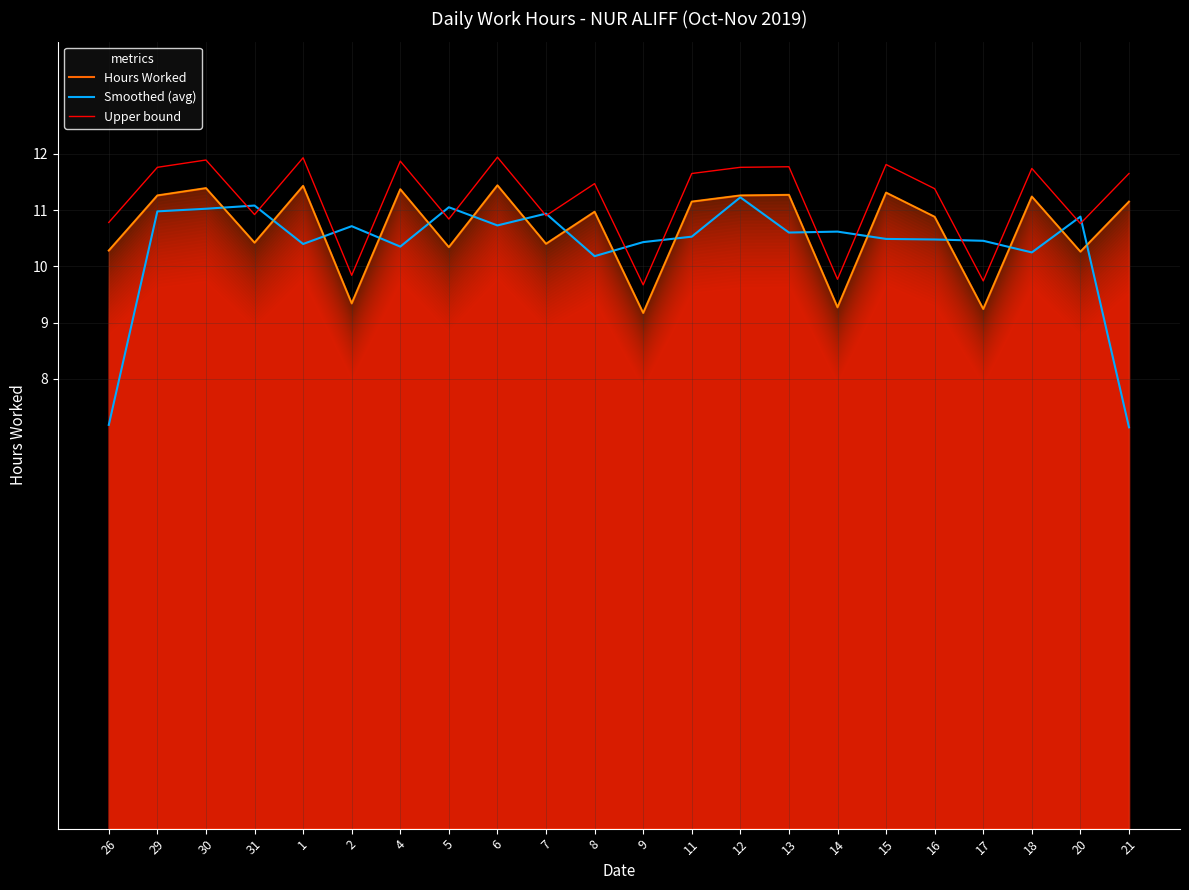

How many times do Smoothed (avg) and Hours Worked cross each other?

16